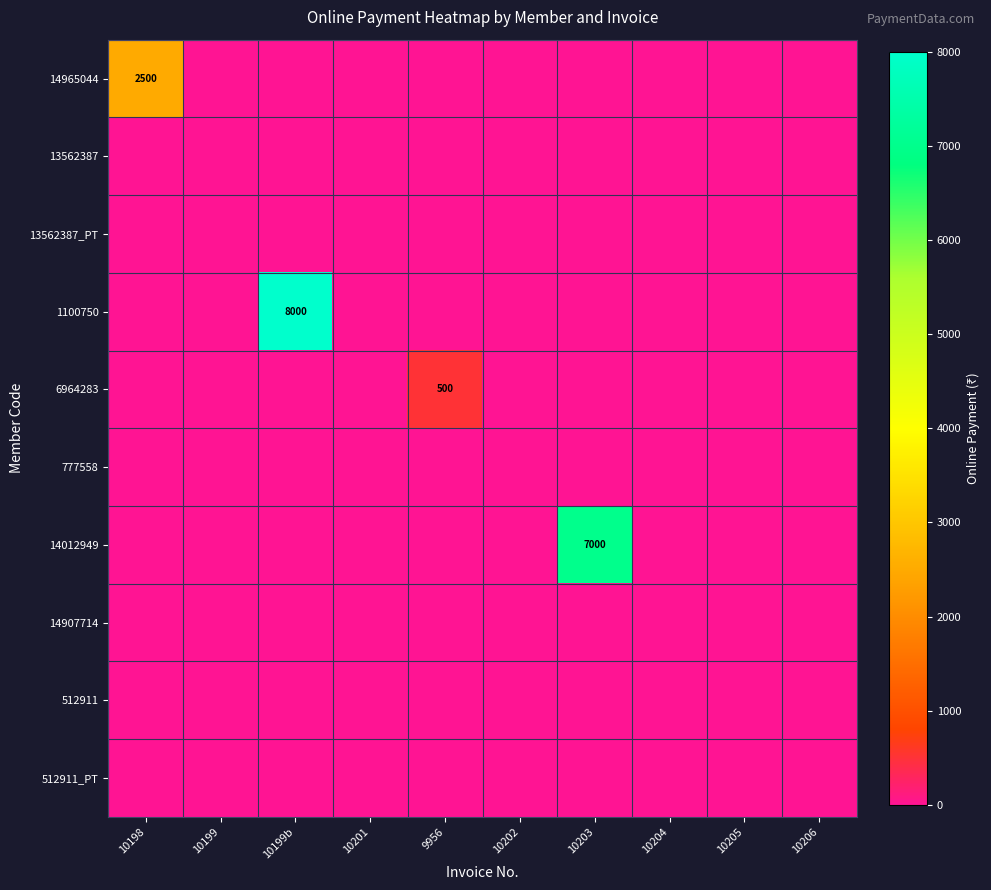

True or false: 14965044 has a value of 2500 at 10198.

True